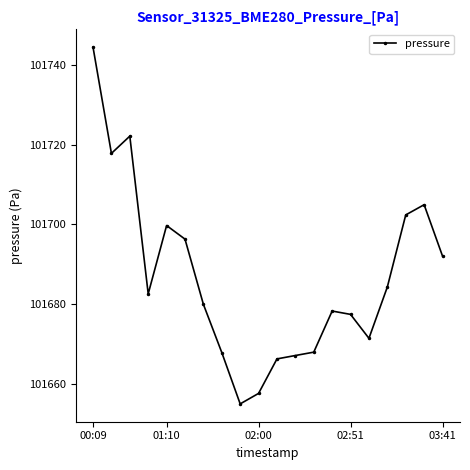

What is the difference between the second highest and minimum values?

67.1